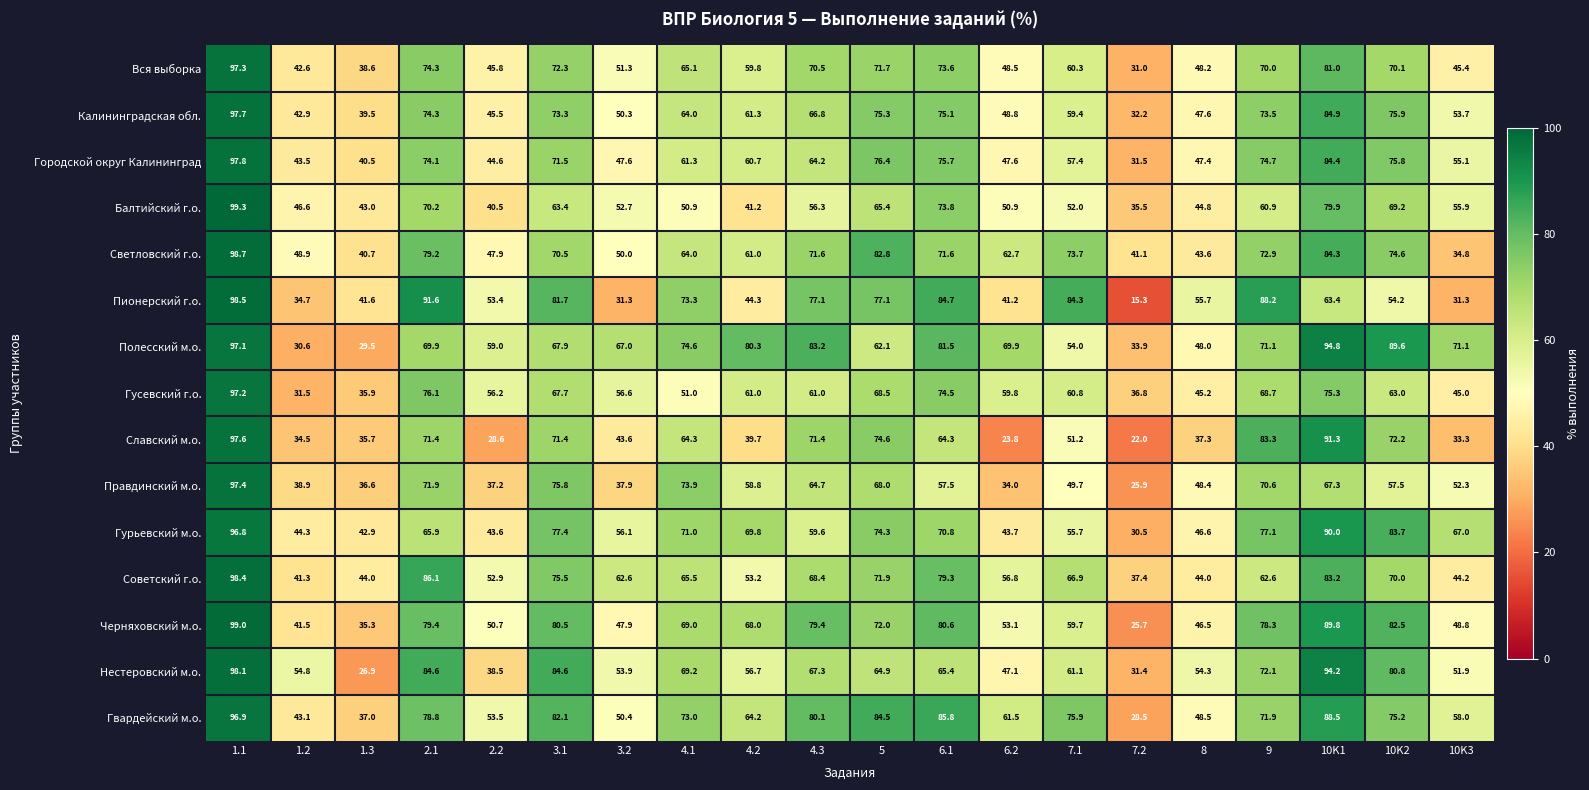

True or false: Гвардейский м.о. has a value of 13.0 at 2.2.

False